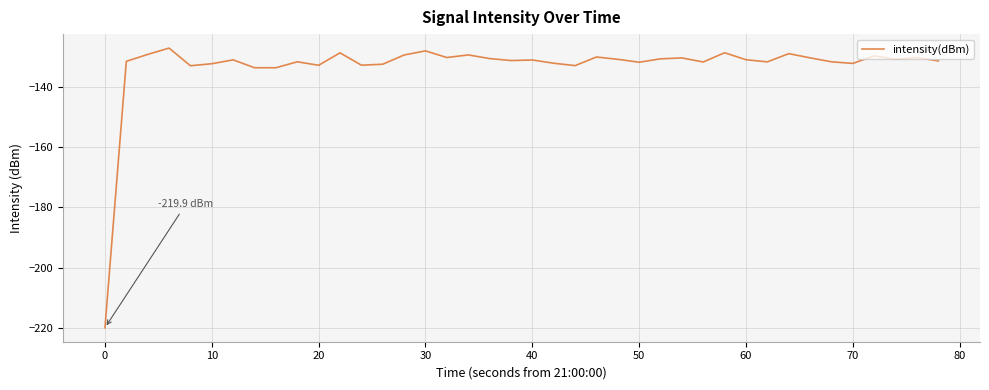

What is the smallest value displayed?

-219.9